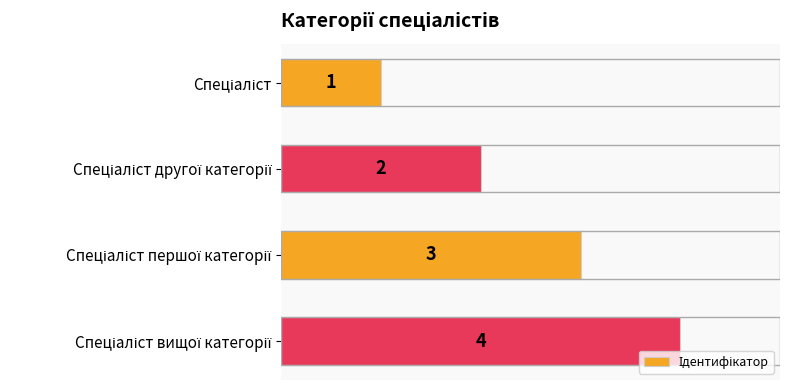

What is the maximum value shown in the chart?

4